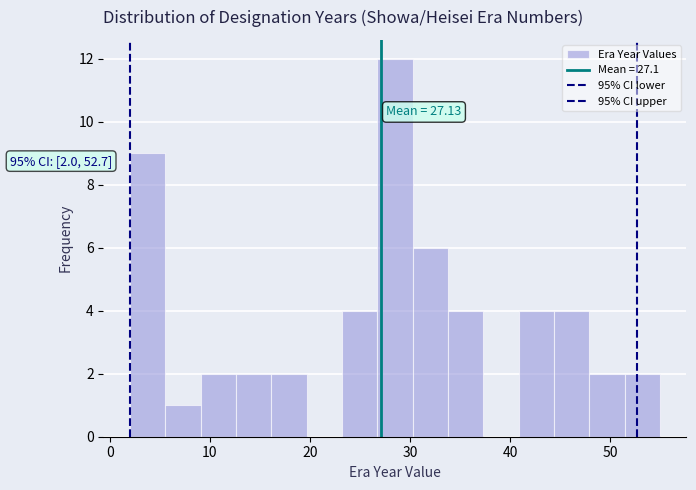

Read against the x-axis, roughly where is the centre of the tallest bar?

29